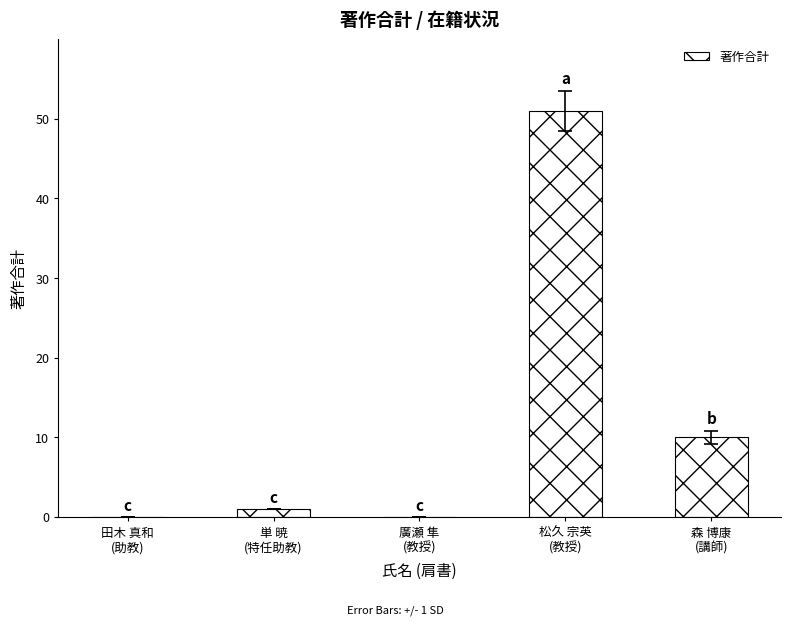

Reading left to right, transcribe all the data shown in this chart.

0	1	0	51	10